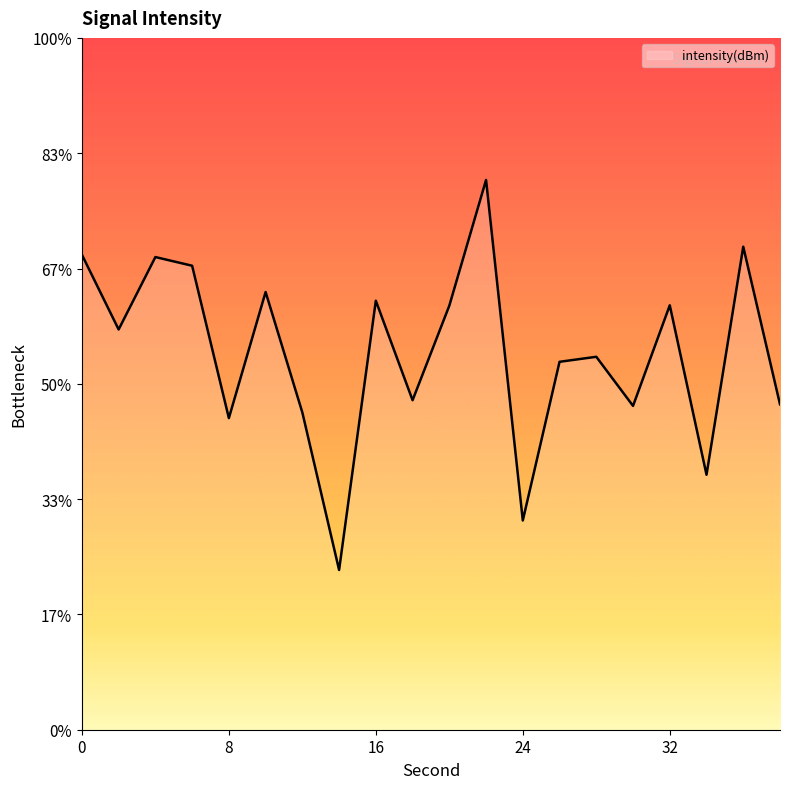

What is the difference between the values at 0 and 18?

6.3